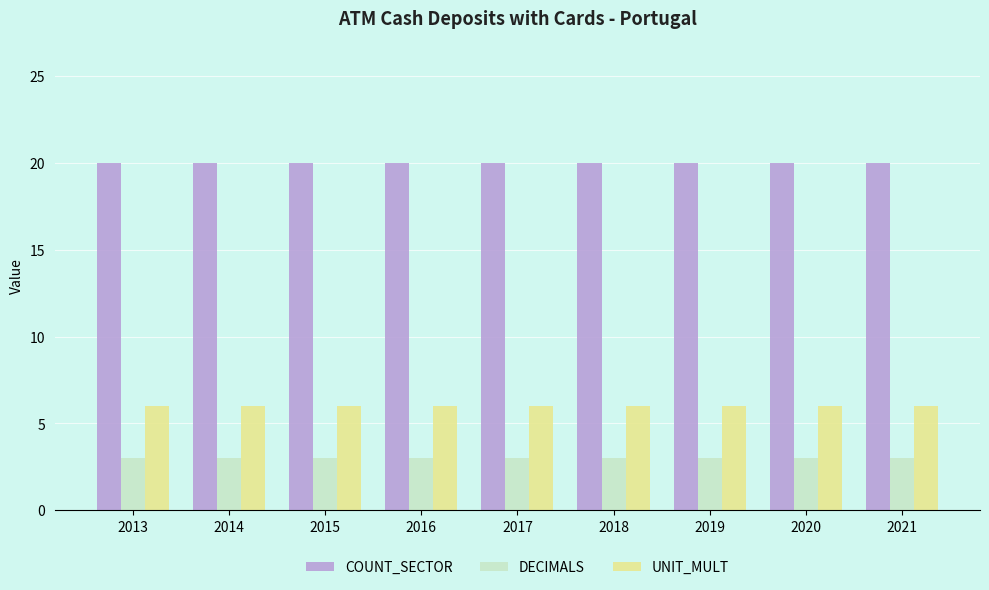

What is the highest value of the COUNT_SECTOR series?

20